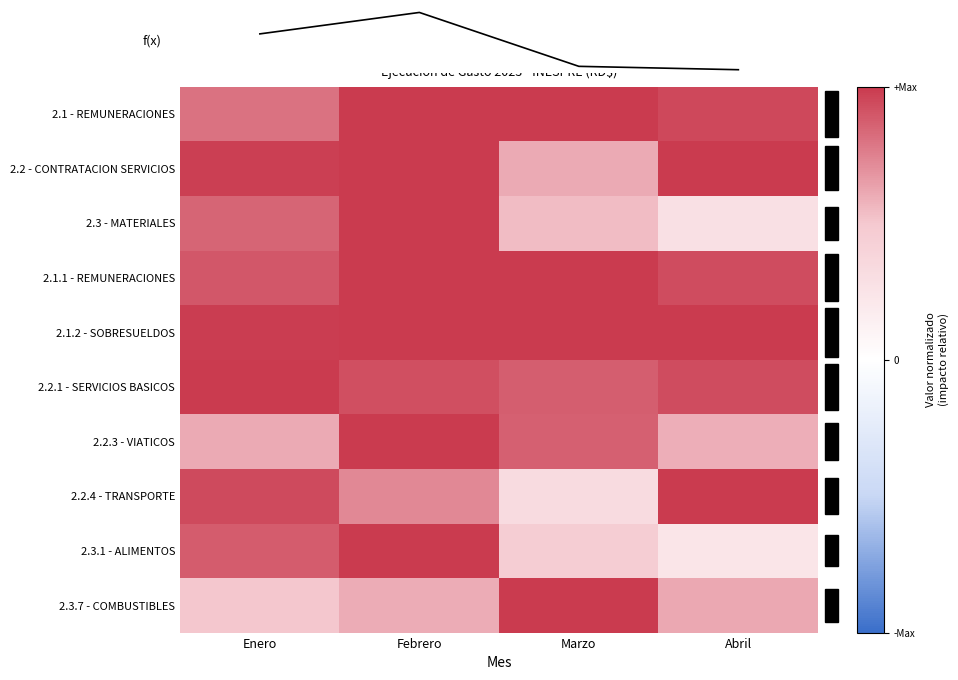

True or false: 2.2.4 - TRANSPORTE has a value of 1.0 at Febrero.

False